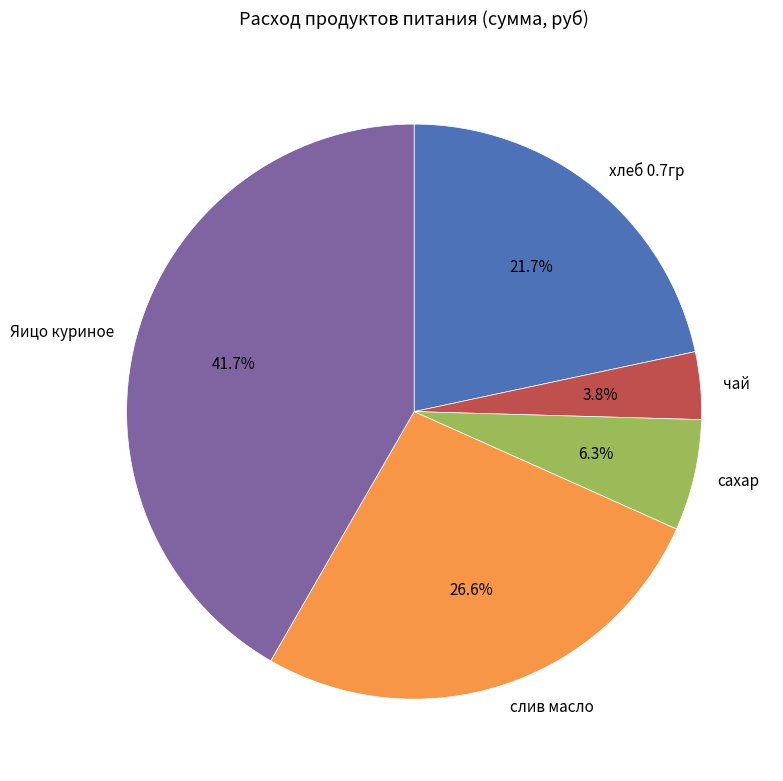

Is there any slice that represents more than half of the pie?

No